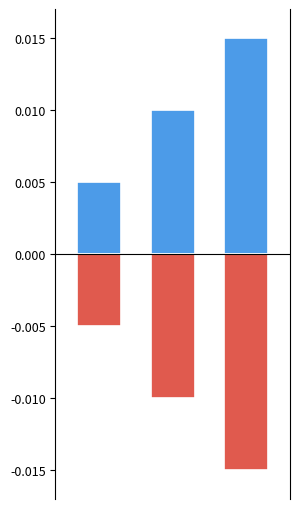

Rank the series by their average value, from highest to lowest.

Entry #, Entry # (neg)